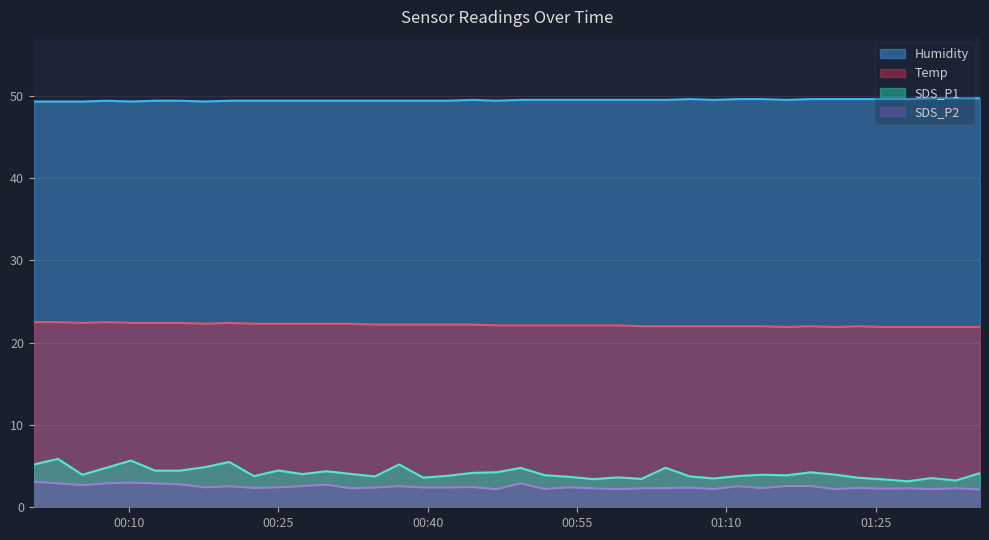

Rank the series by their maximum value, from lowest to highest.

SDS_P2, SDS_P1, Temp, Humidity